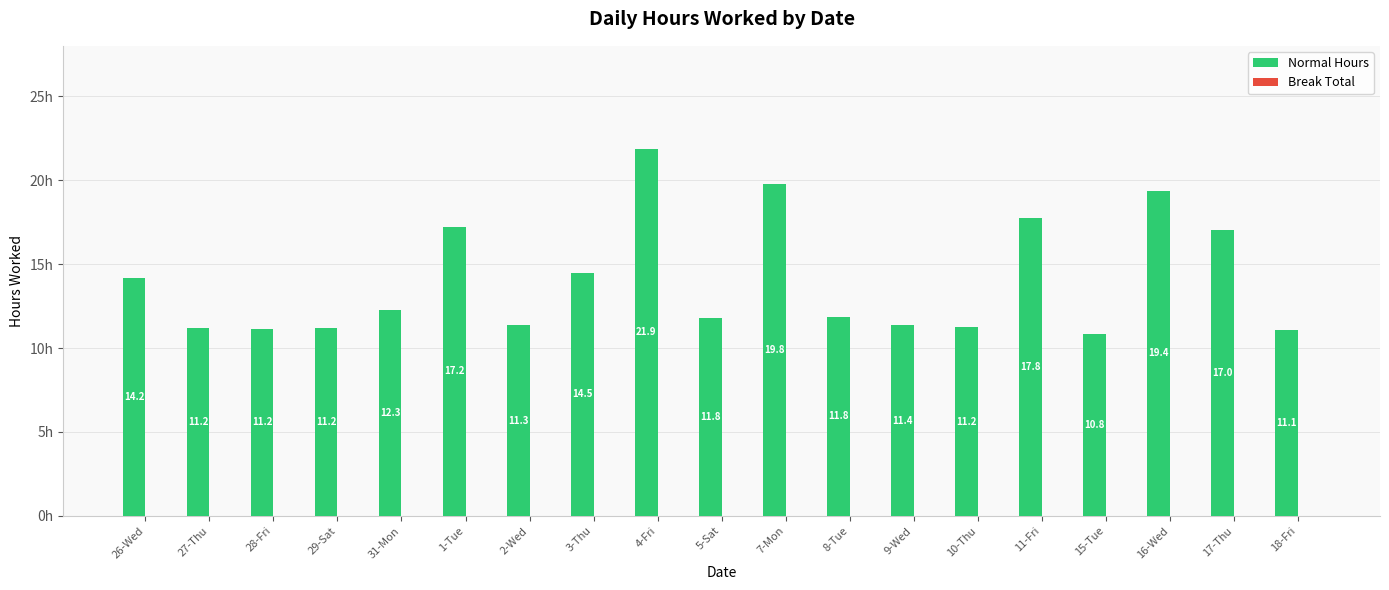

The value at 27-Thu is 11.2. True or false?

True